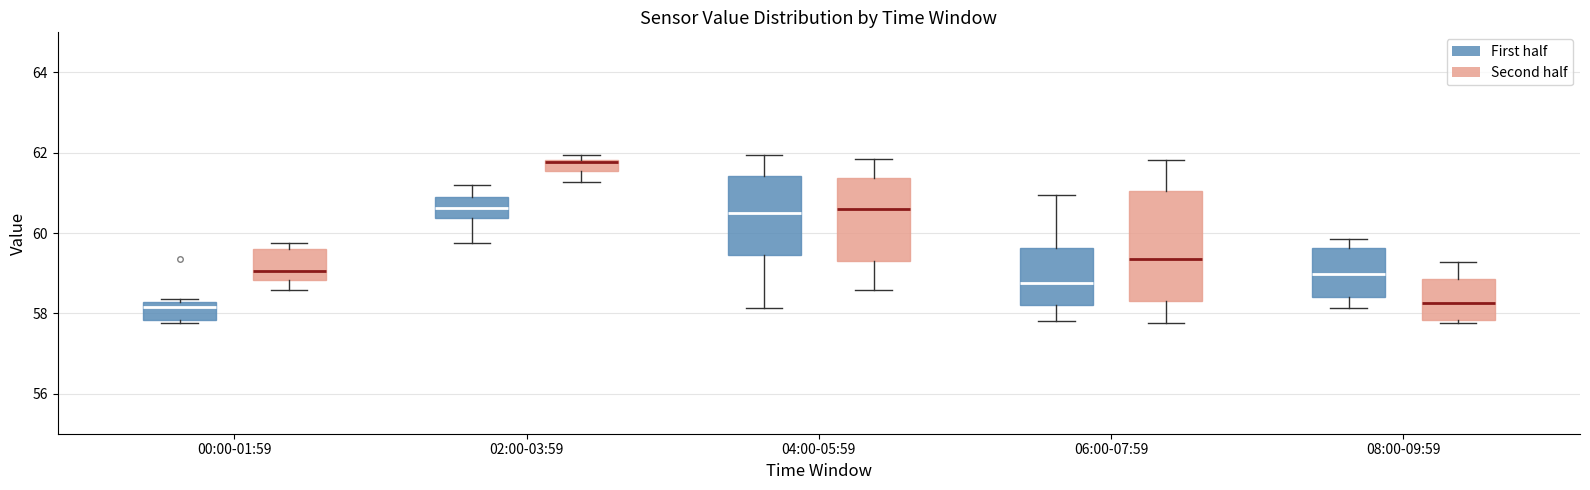

Where is the upper edge of the box for 00:00-01:59 (First half) on the y-axis? The values are not printed on the chart, so give them approximately, as read against the axis.

58.2